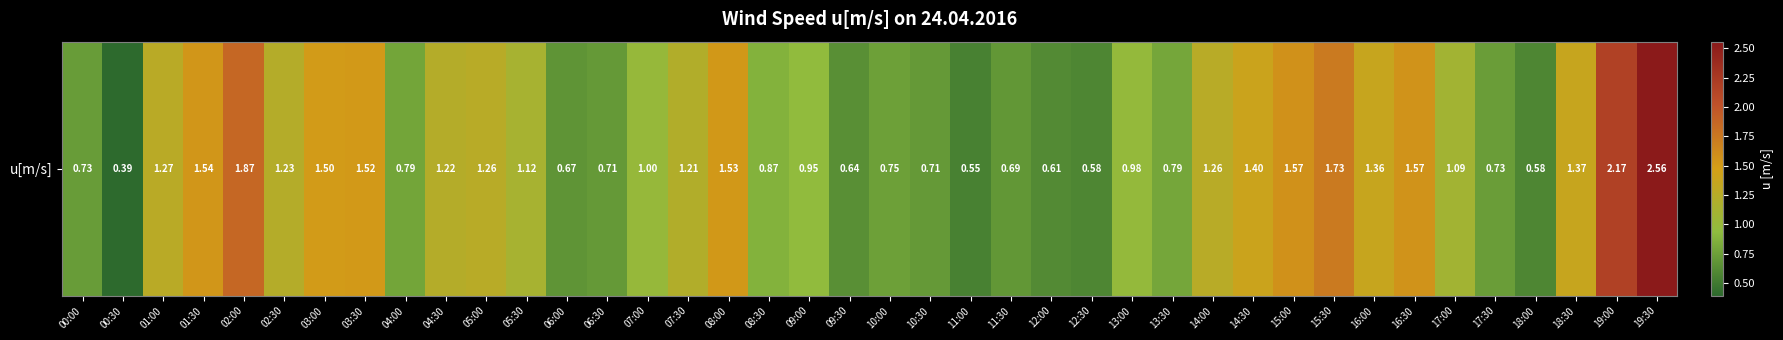

How many data points are above 1?

21